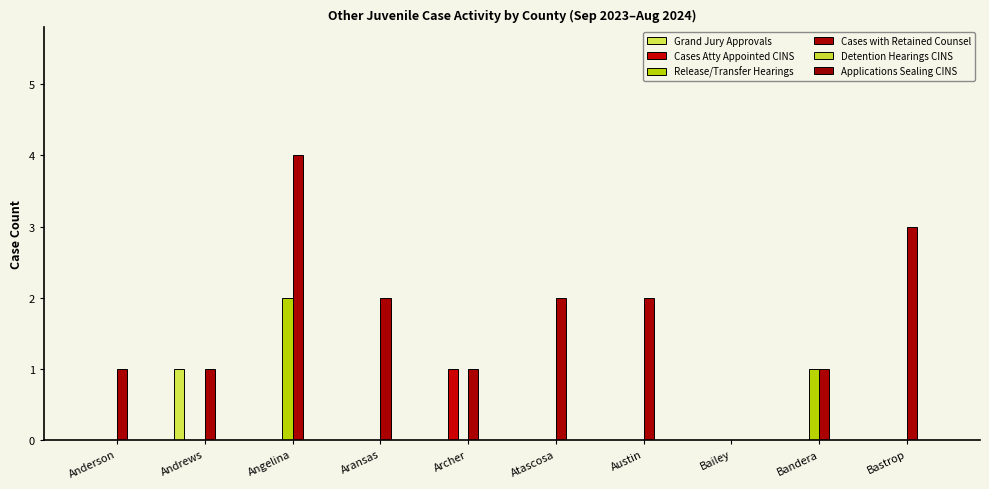

How many Grand Jury Approvals values are between 0 and 1?

10